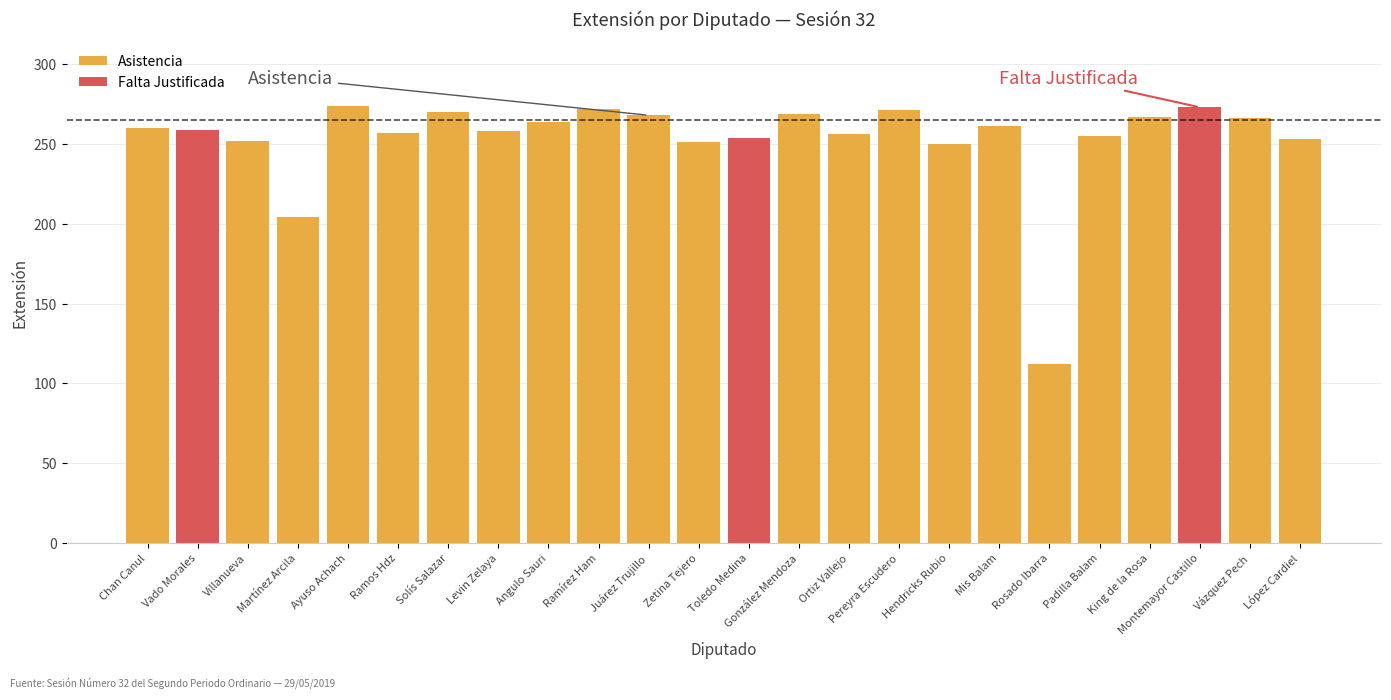

Reading left to right, transcribe all the data shown in this chart.

Asistencia: 260	0	252	204	274	257	270	258	264	272	268	251	0	269	256	271	250	261	112	255	267	0	266	253
Falta Justificada: 0	259	0	0	0	0	0	0	0	0	0	0	254	0	0	0	0	0	0	0	0	273	0	0